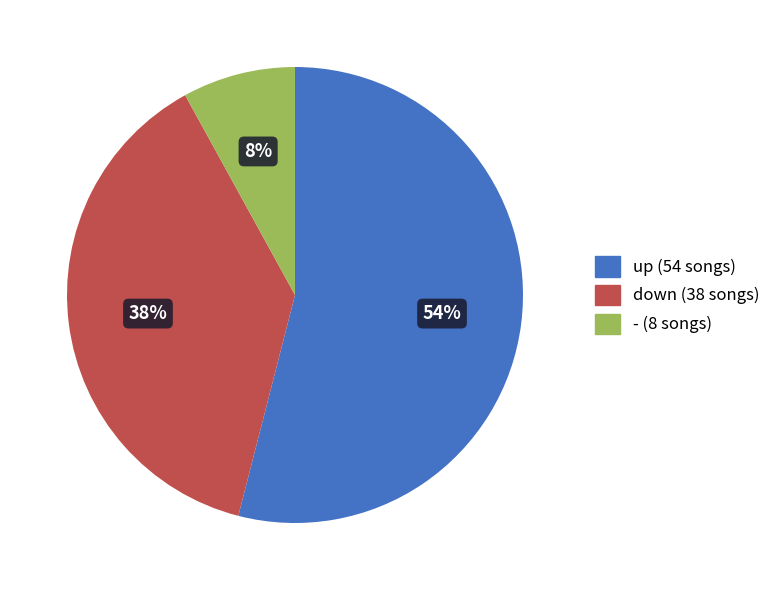

Do up and down together represent more than half of the pie?

Yes